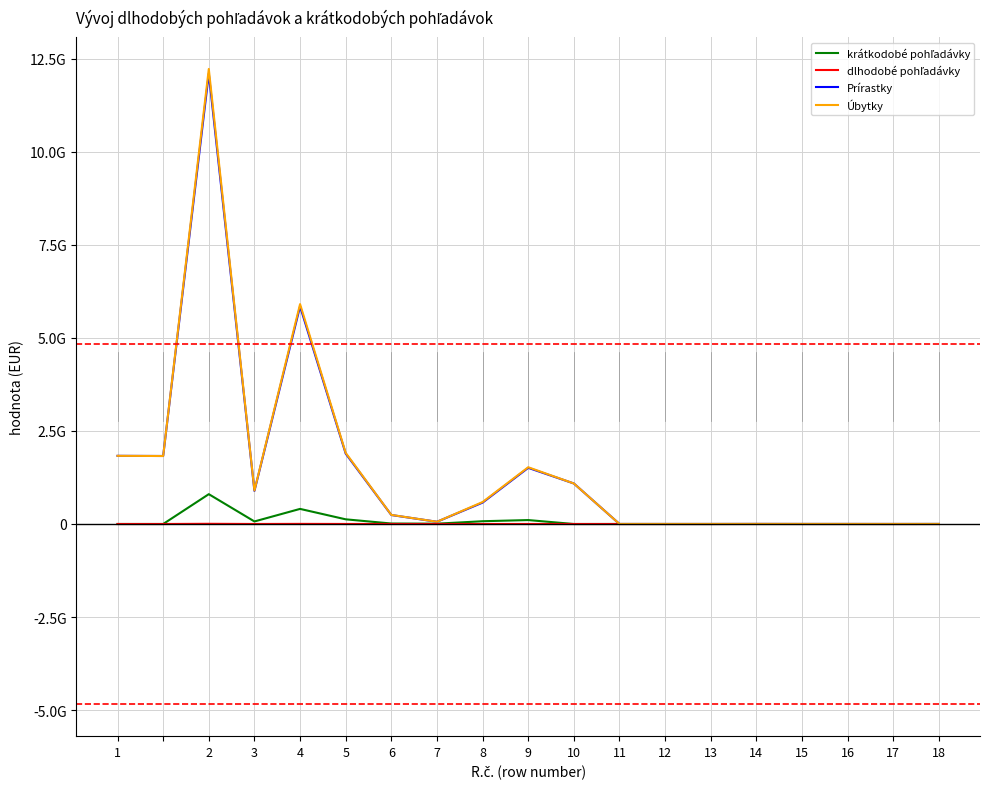

True or false: dlhodobé pohľadávky and Úbytky cross at least once.

True